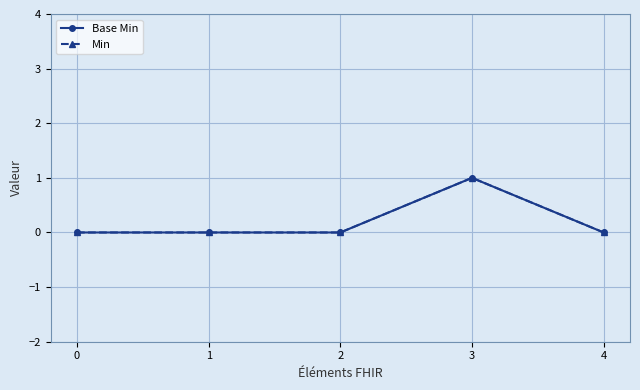

Does the chart display data point markers on the line(s)?

Yes